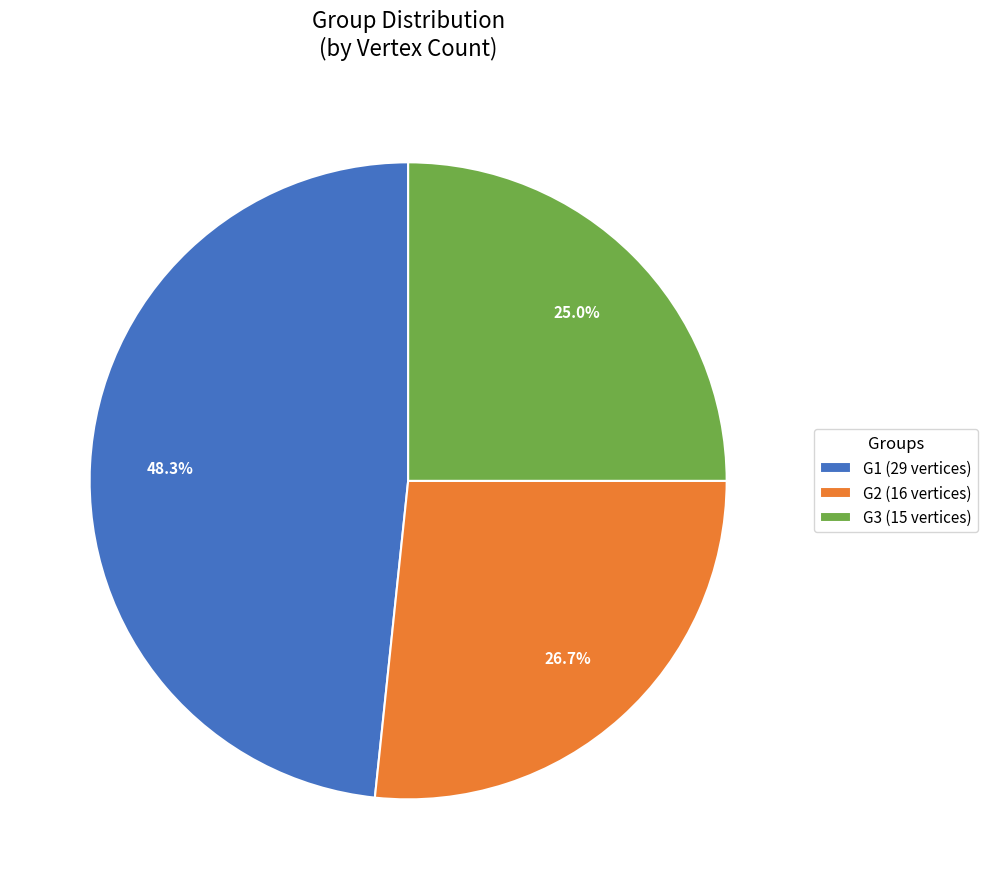

Which slice is the largest?

G1